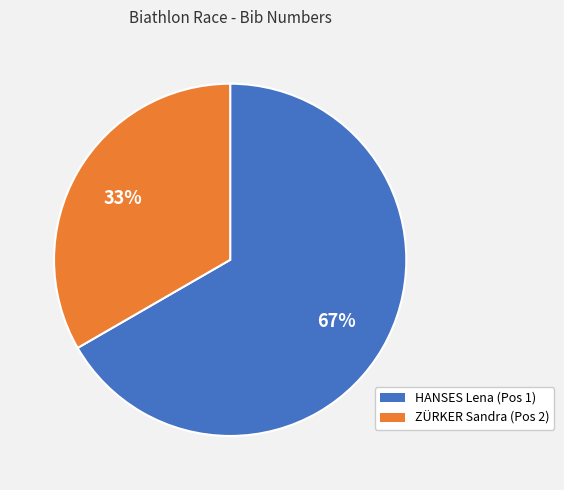

To the nearest percent, what percentage of the pie is HANSES Lena (Pos 1)?

67%